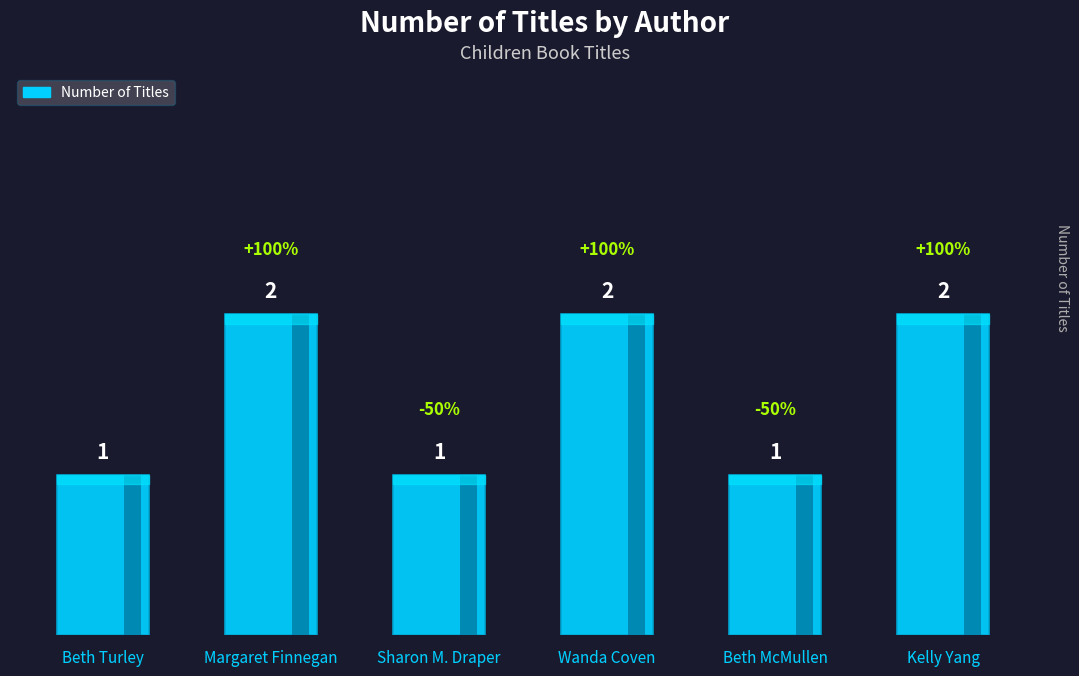

How many values are between 1 and 2?

6